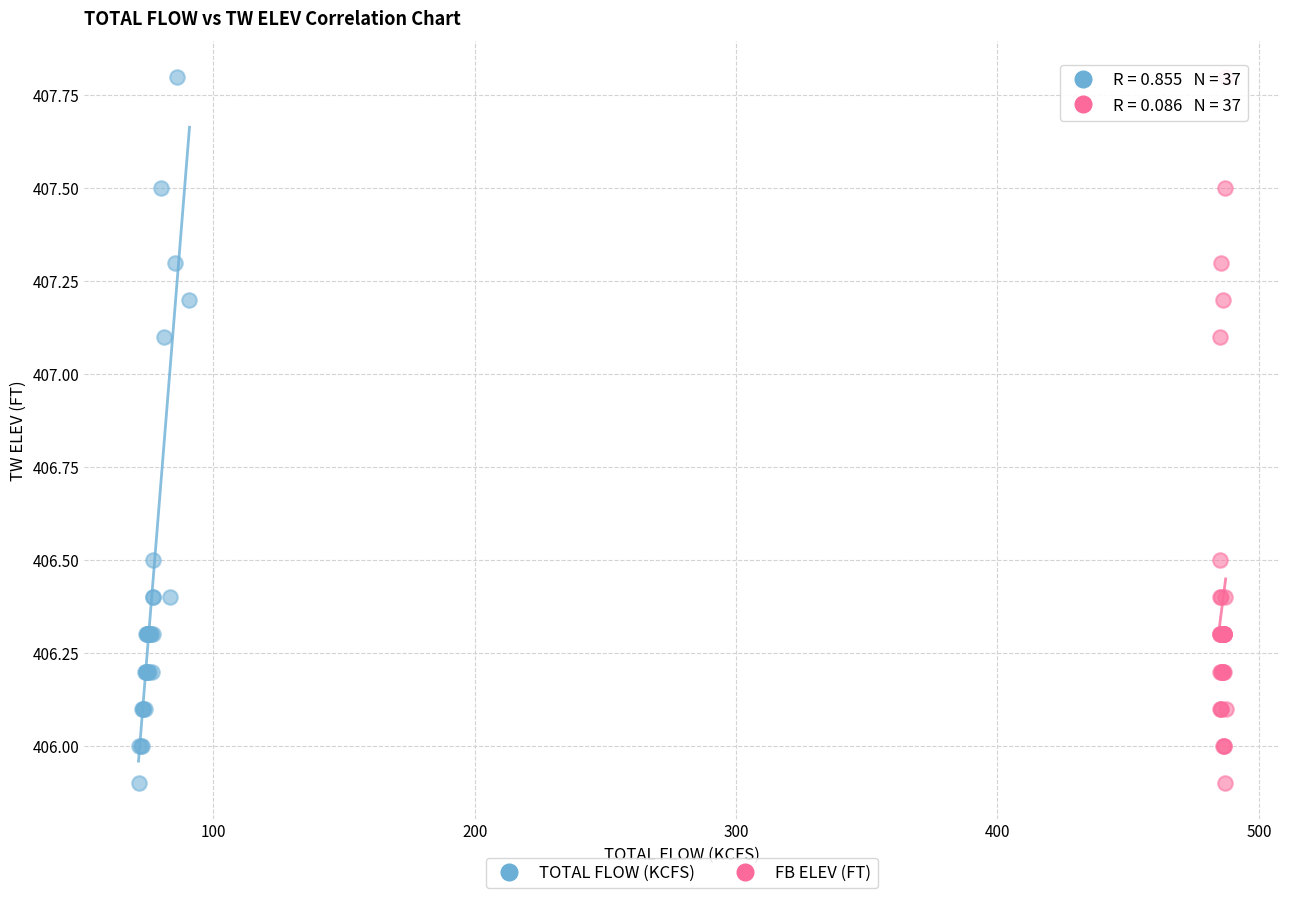

What are all the series names shown in the legend?

TOTAL FLOW (KCFS), FB ELEV (FT)